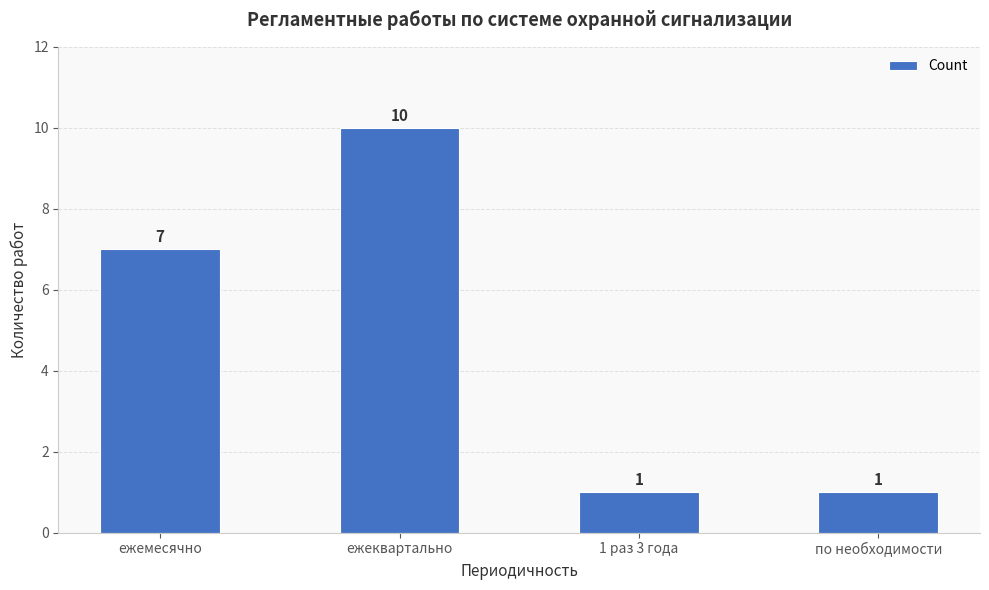

At which label is the value closest to 5?

ежемесячно